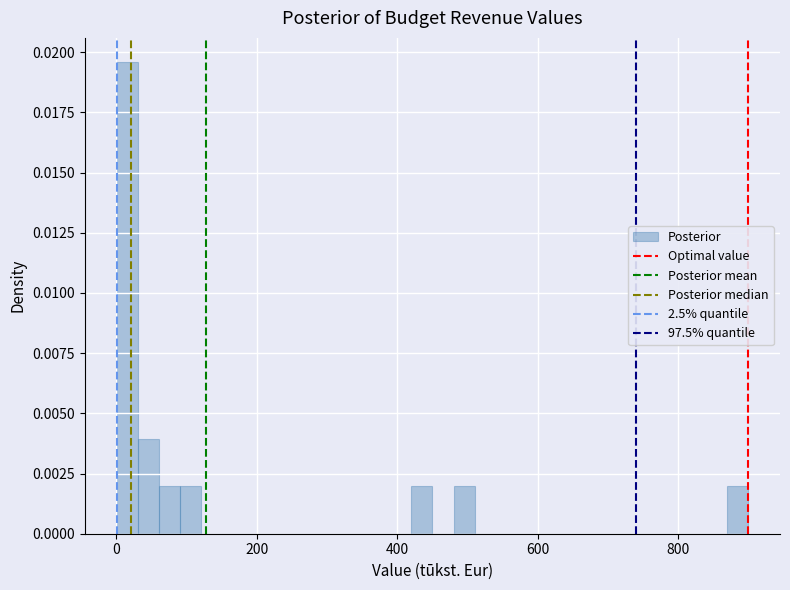

Around what value on the x-axis is the tallest bar? Give the approximate position of its centre, as read against the axis.

20